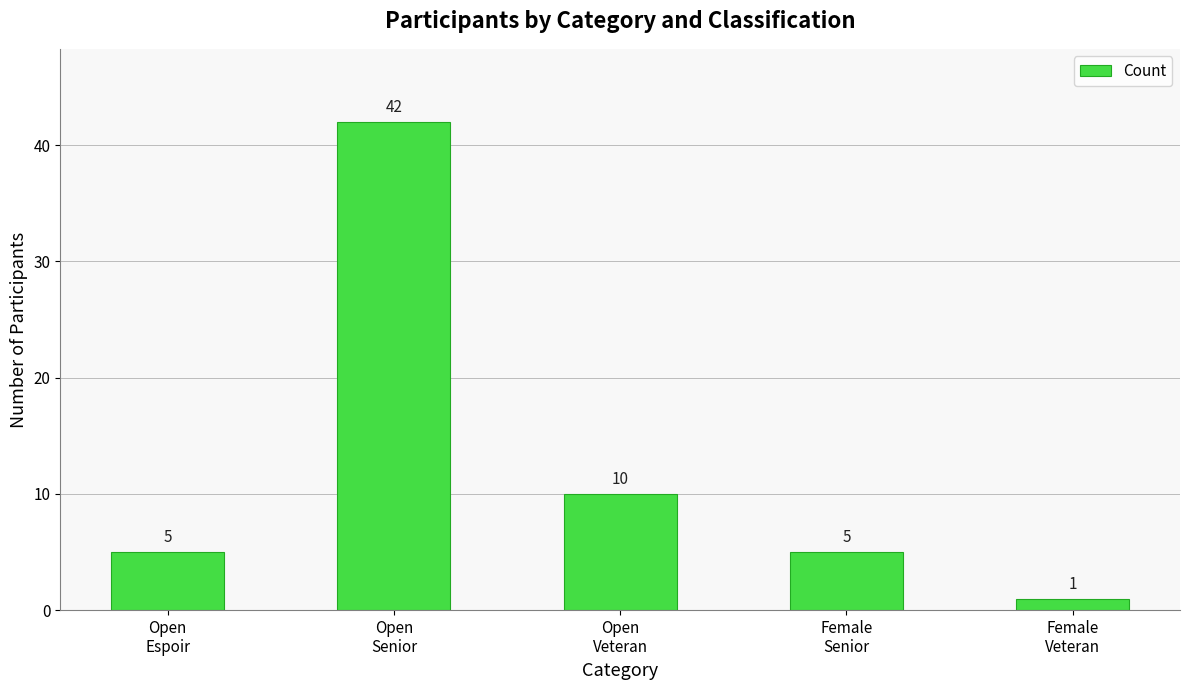

Does the chart contain any negative values?

No